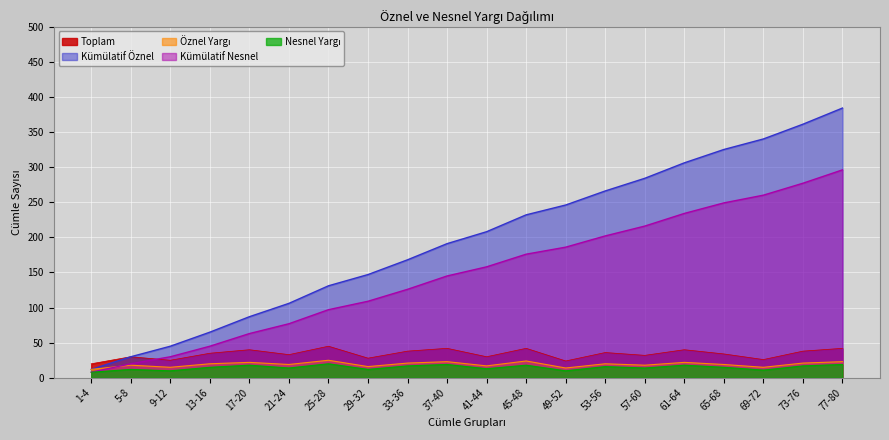

Reading right to left, extract all data points from this chart.

Öznel Yargı: 23	21	15	19	22	18	20	14	24	17	23	21	16	25	19	22	20	15	18	12
Nesnel Yargı: 19	17	11	15	18	14	16	10	18	13	19	17	12	20	14	18	15	10	12	8
Toplam: 42	38	26	34	40	32	36	24	42	30	42	38	28	45	33	40	35	25	30	20
Kümülatif Öznel: 384	361	340	325	306	284	266	246	232	208	191	168	147	131	106	87	65	45	30	12
Kümülatif Nesnel: 296	277	260	249	234	216	202	186	176	158	145	126	109	97	77	63	45	30	20	8